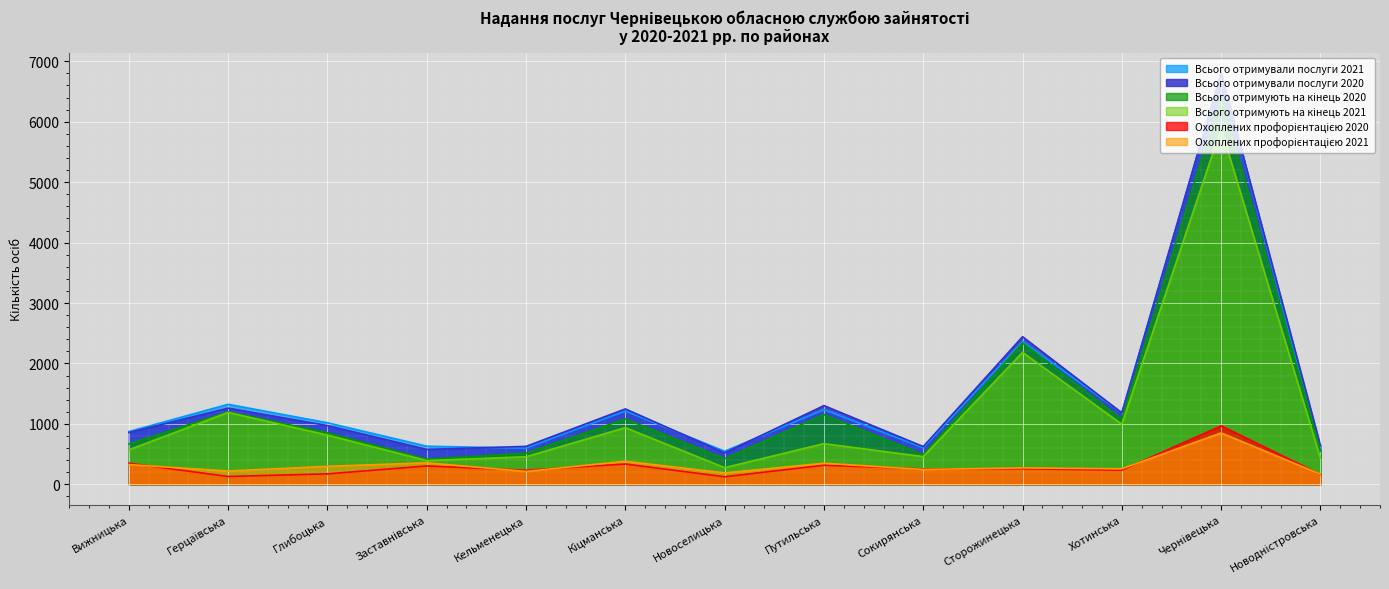

At which category is the sum across all series the highest?

Чернівецька